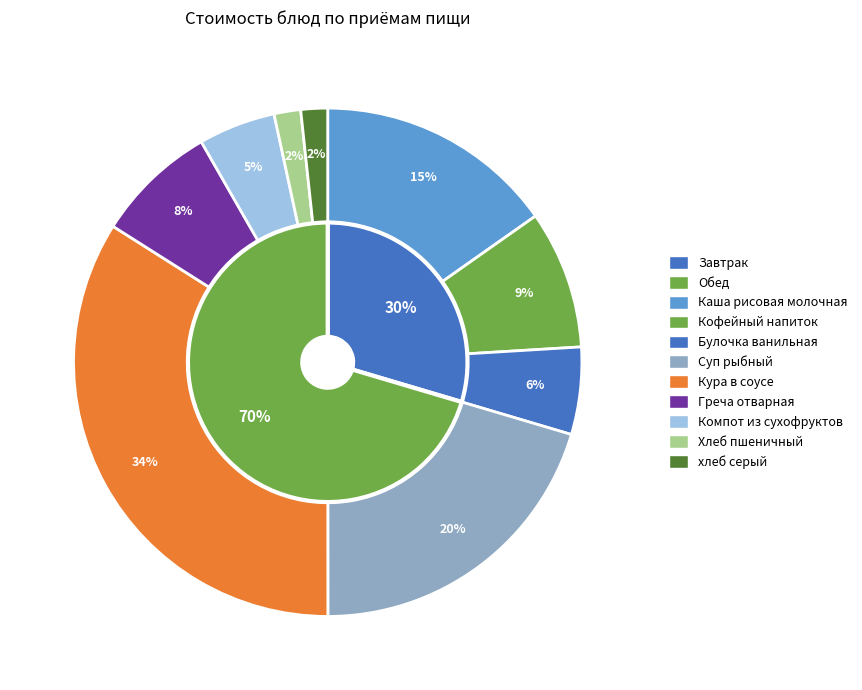

To the nearest percent, what is the combined percentage of Кофейный напиток and Кура в соусе?

43%